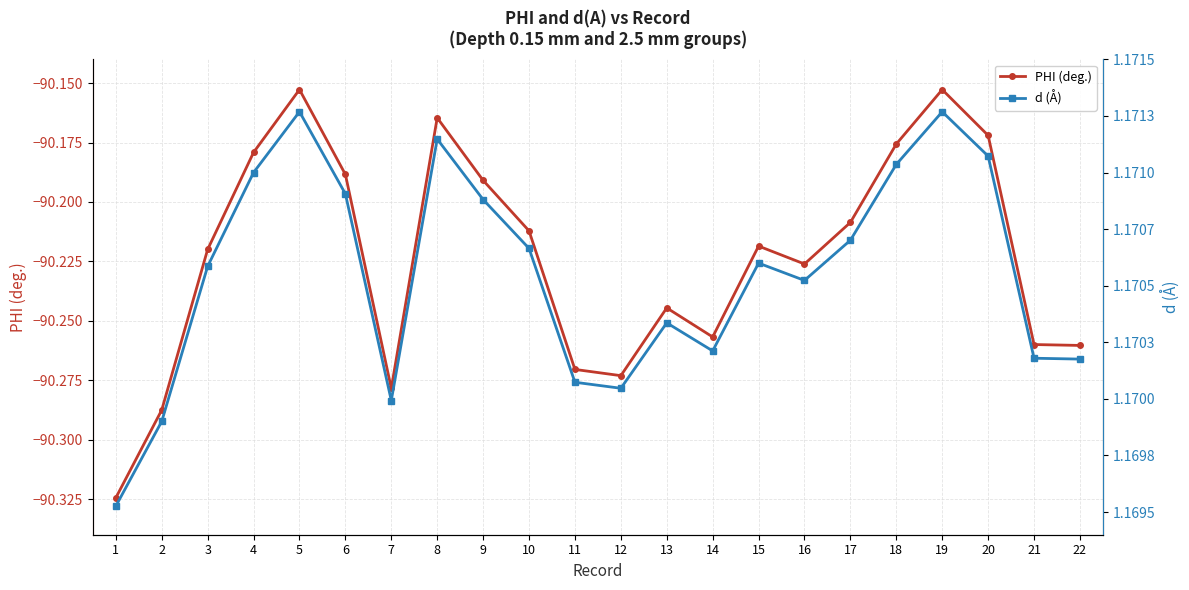

List the labels in order of d (Å) value, smallest first.

1, 2, 7, 12, 11, 22, 21, 14, 13, 16, 3, 15, 10, 17, 9, 6, 4, 18, 20, 8, 19, 5